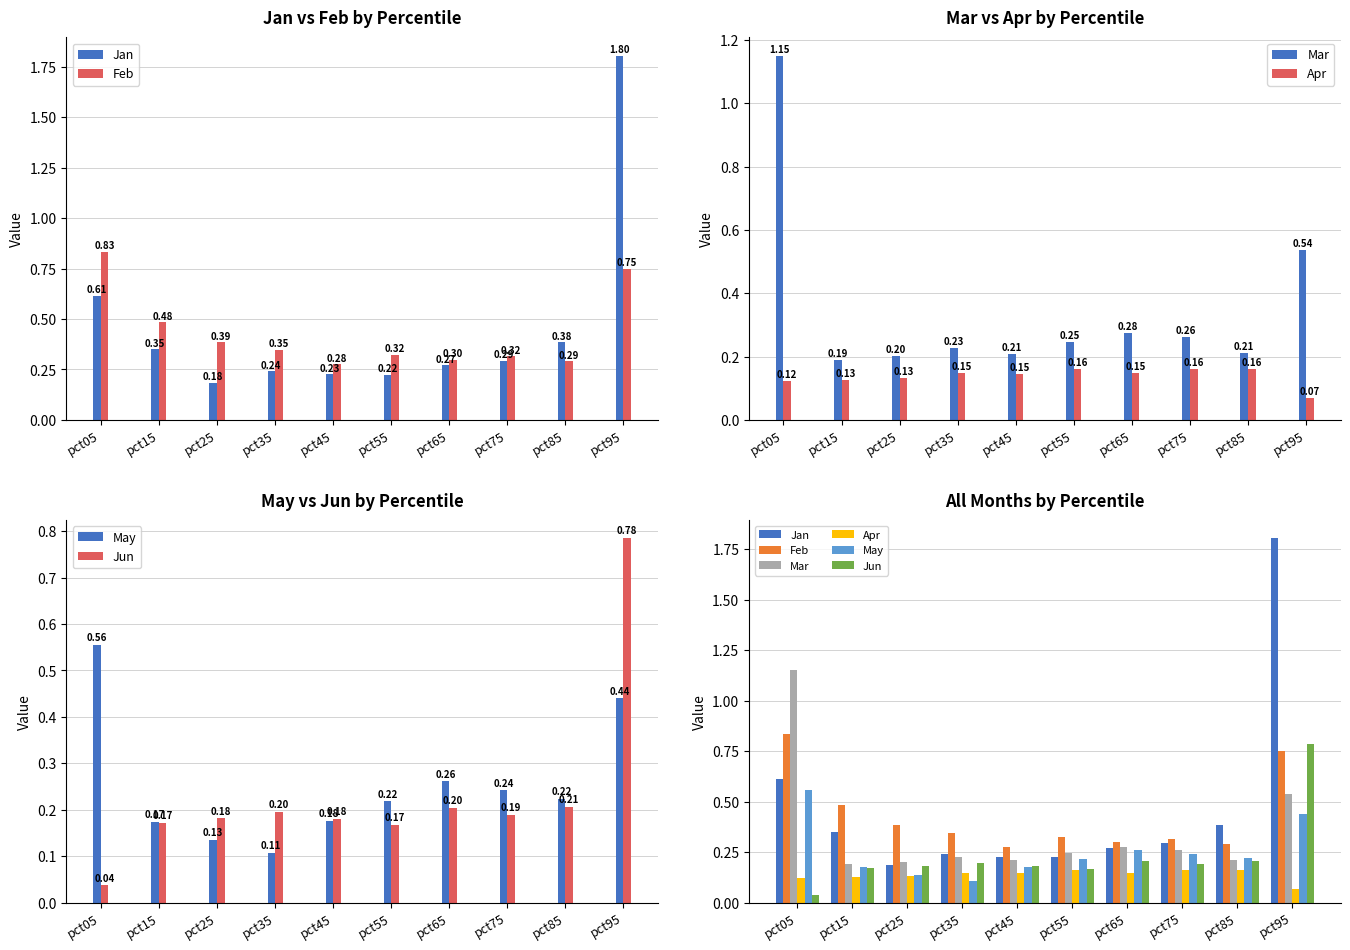

Where is Apr nearest to the value 0?

pct95